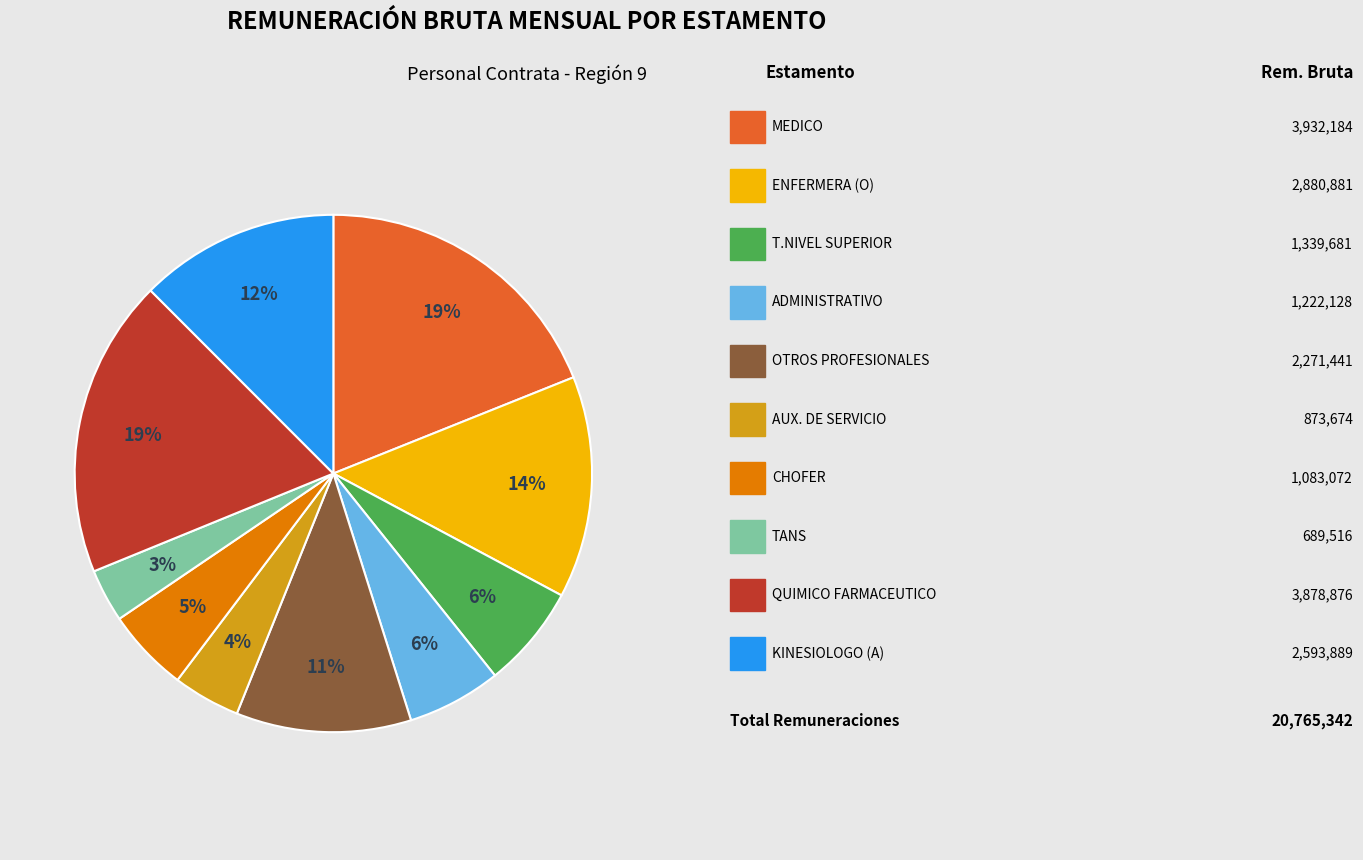

Does any single category account for the majority?

No